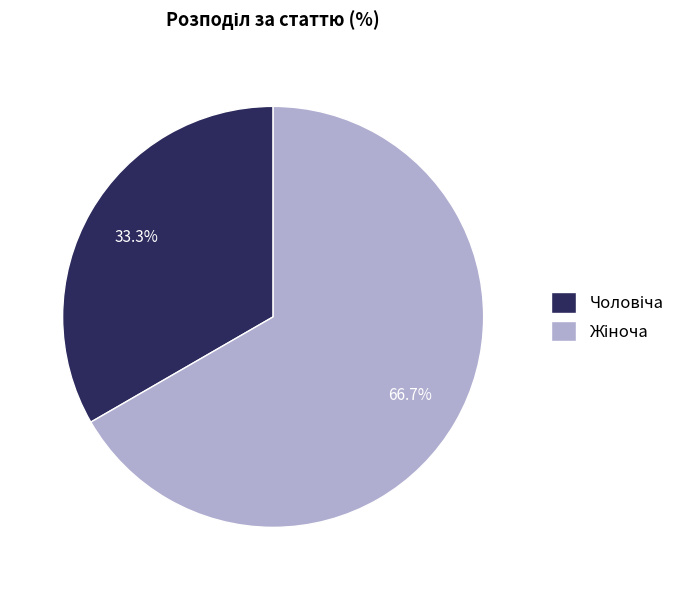

True or false: Чоловіча accounts for 33% of the total.

True